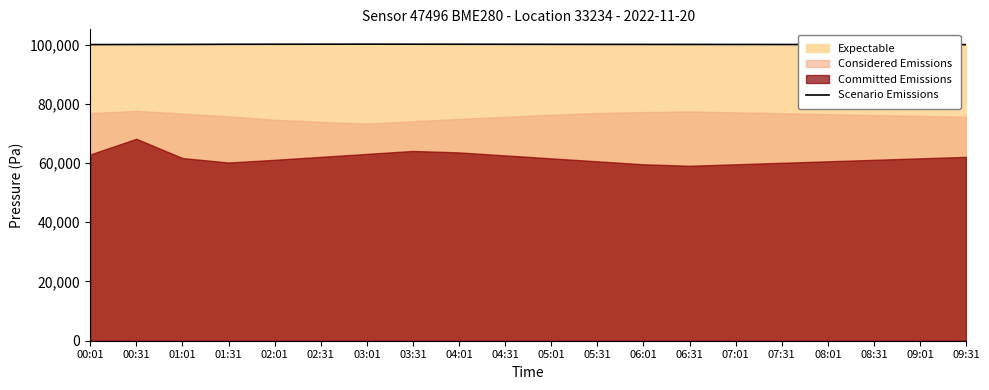

List the labels in order of value, smallest first.

09:31, 00:01, 09:01, 08:31, 08:01, 00:31, 07:31, 07:01, 06:31, 01:01, 06:01, 05:31, 05:01, 01:31, 04:31, 02:01, 04:01, 03:31, 02:31, 03:01